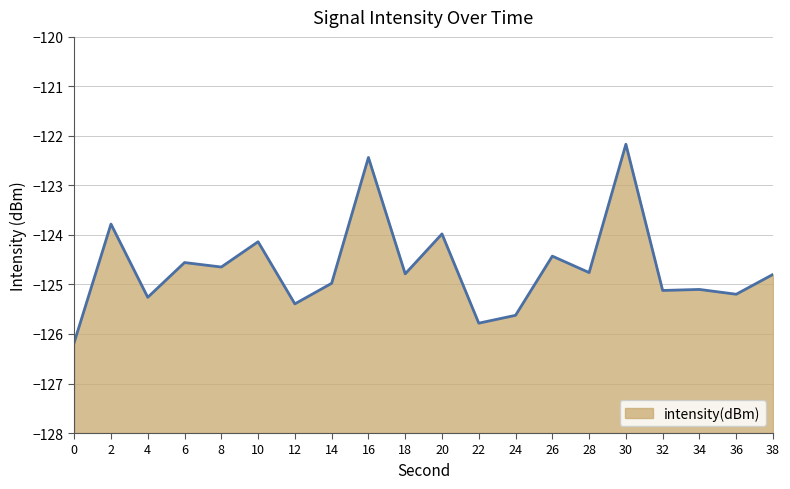

List the labels in order of value, smallest first.

0, 22, 24, 12, 4, 36, 32, 34, 14, 38, 18, 28, 8, 6, 26, 10, 20, 2, 16, 30